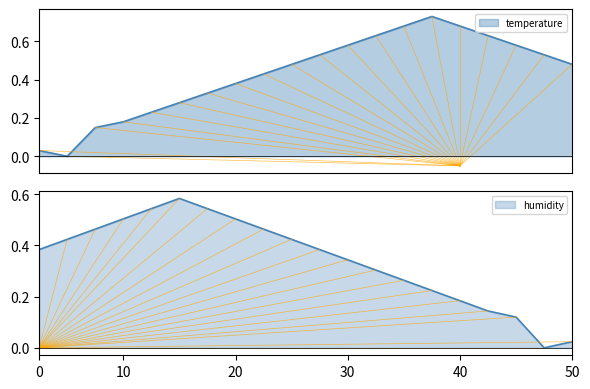

The value at 18:00 is 0.5. True or false?

True